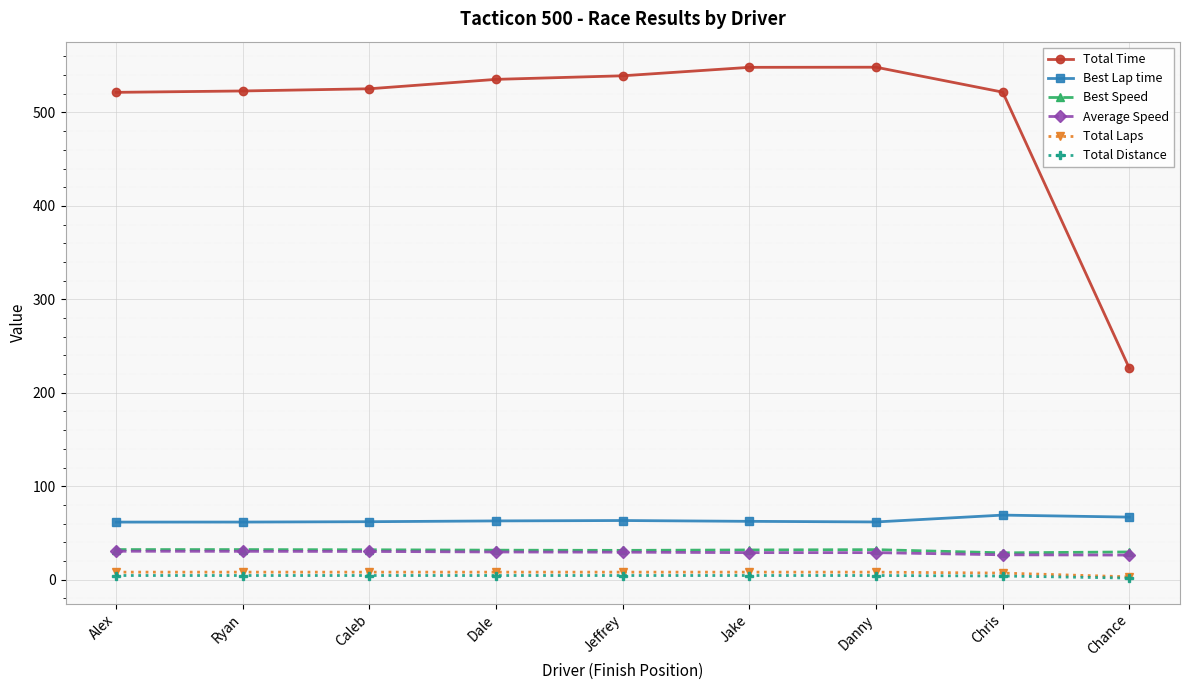

What is the label of the 8th point from the right?

Ryan